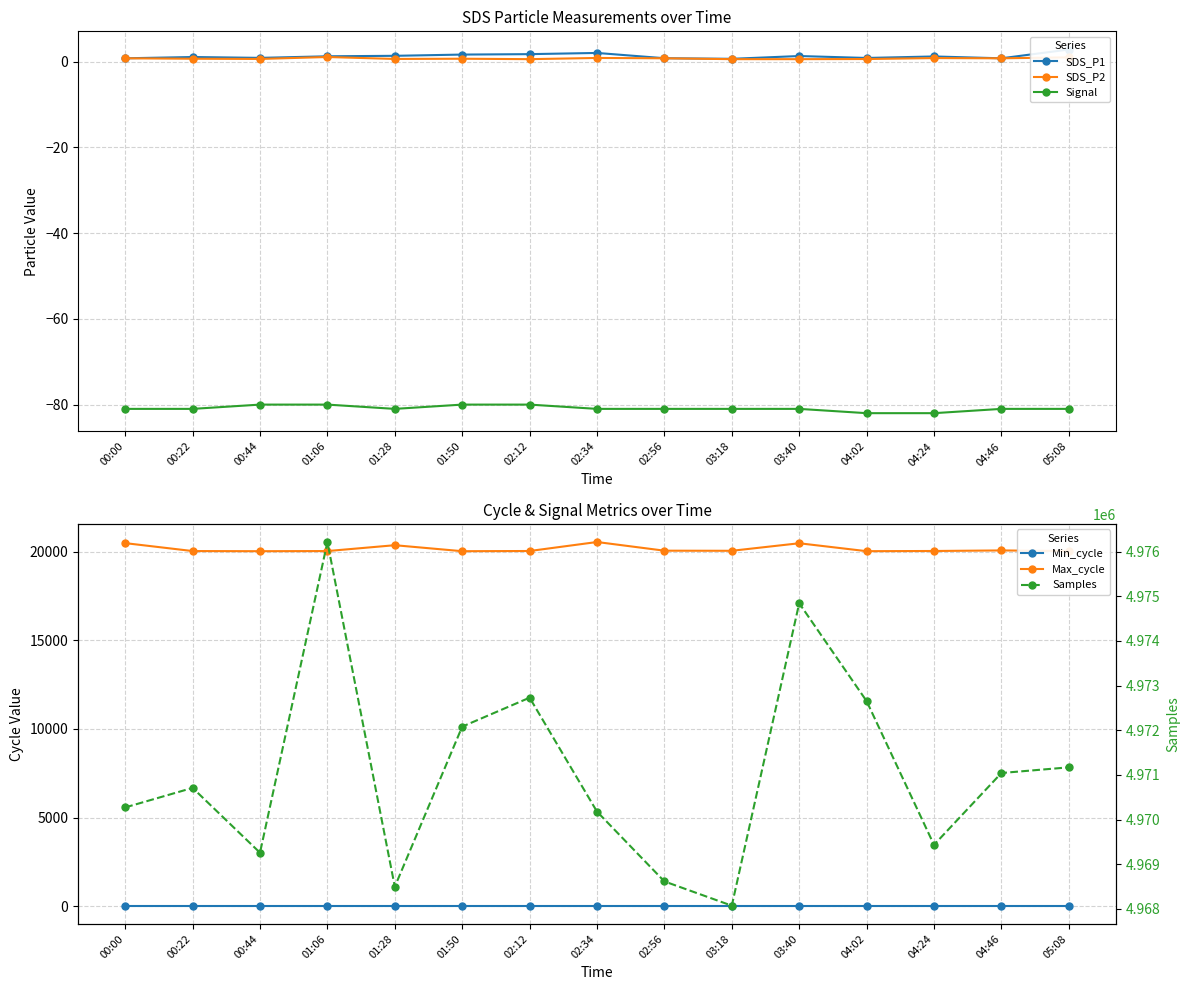

True or false: Signal and SDS_P2 intersect in this chart.

False